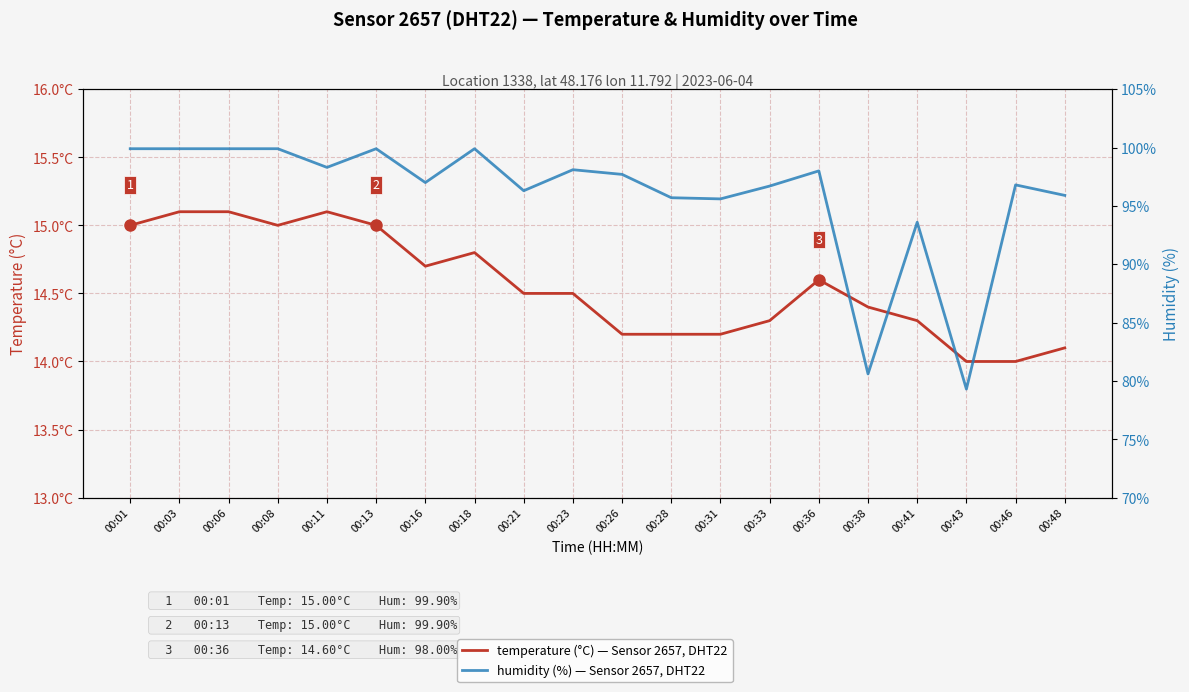

List the series in order of their peak value, lowest first.

temperature (°C), humidity (%)